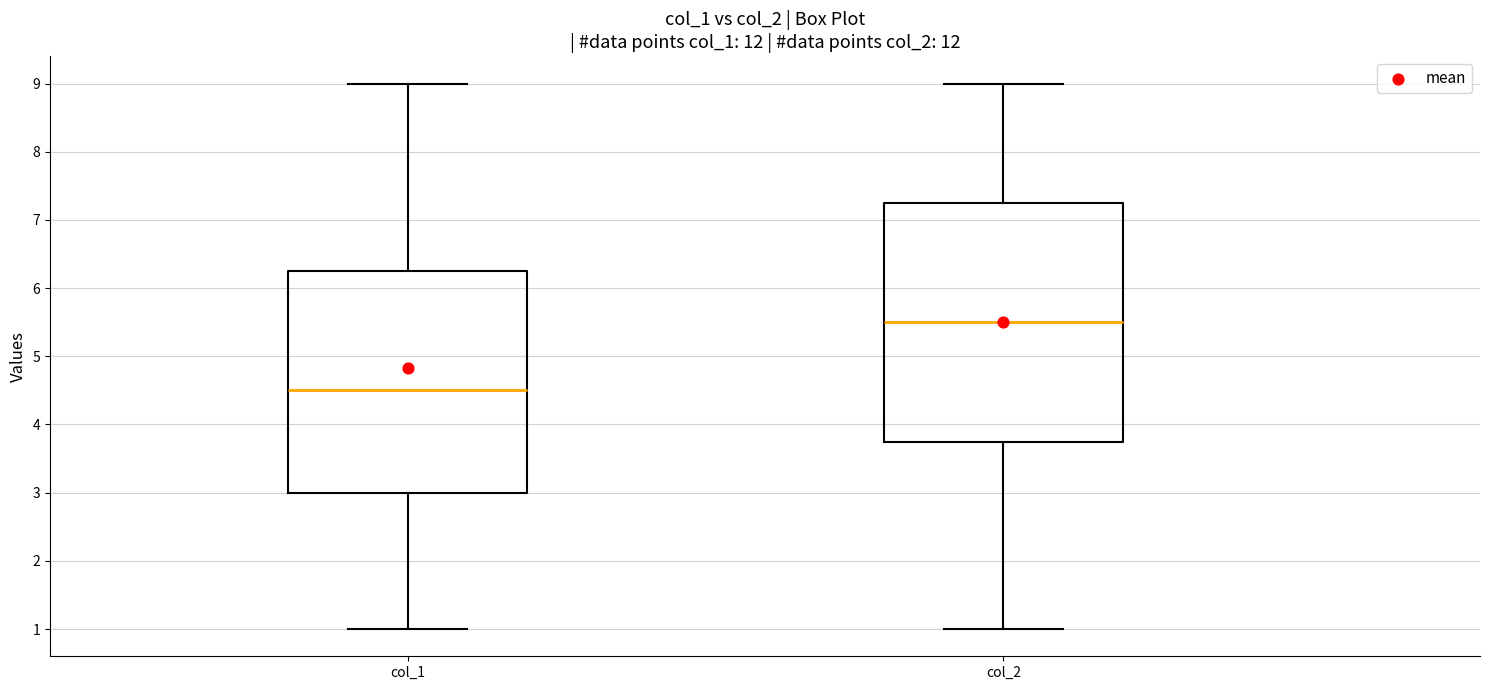

Where does the median line of the box for col_1 sit on the y-axis? The values are not printed on the chart, so give them approximately, as read against the axis.

4.5